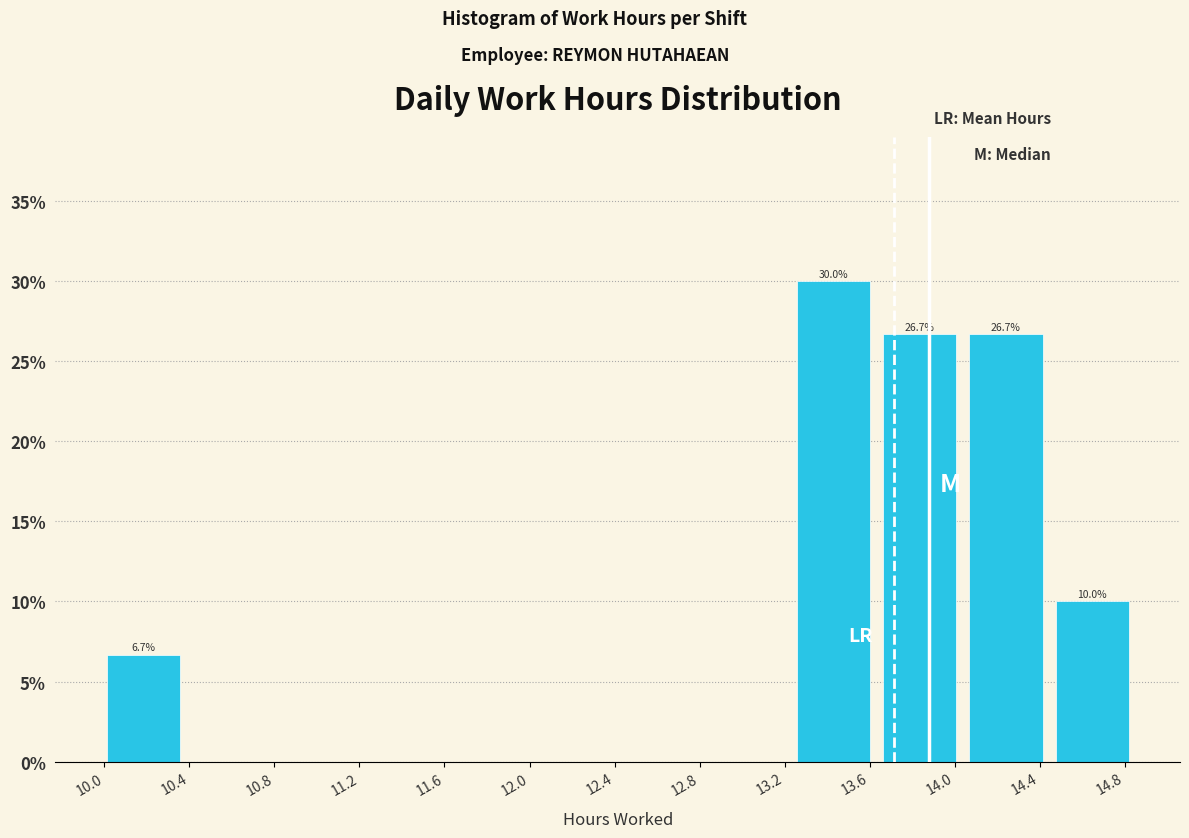

Which range on the x-axis has the tallest bar?

13.25 to 13.65